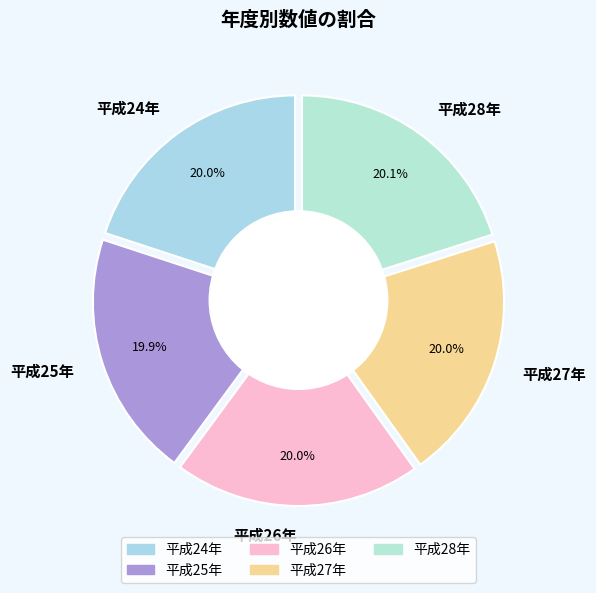

How many slices are in this pie chart?

5